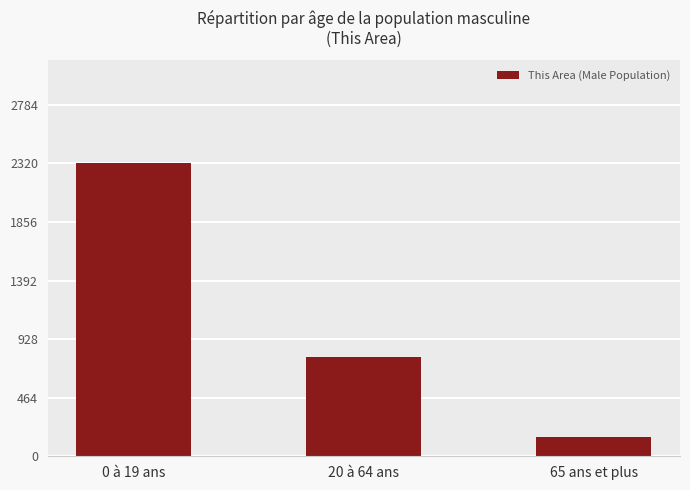

What is the value of the 1st bar from the left?

2324